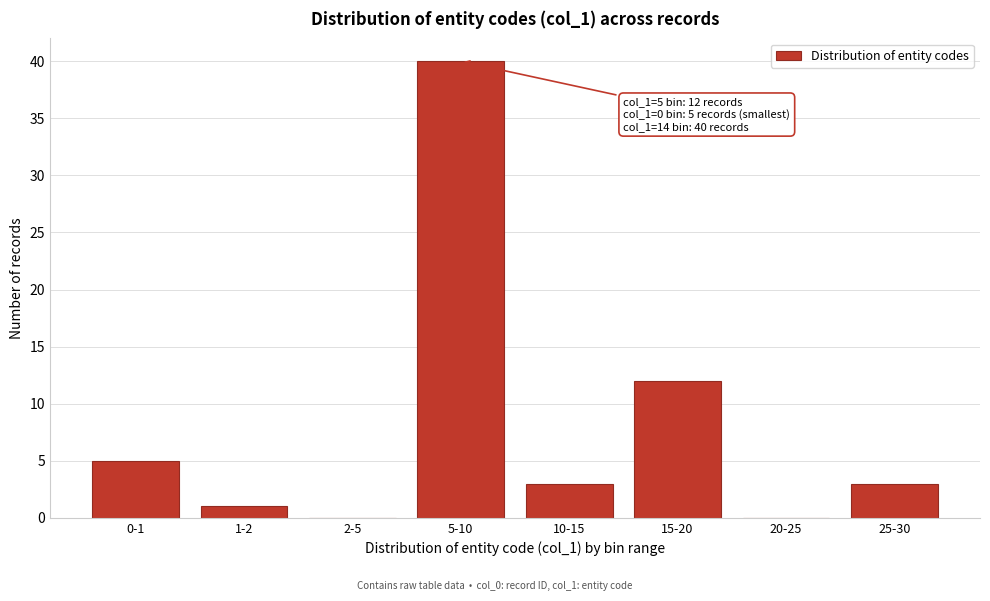

Reading left to right, what are all the values shown in this chart?

0-1=5	1-2=1	2-5=0	5-10=40	10-15=3	15-20=12	20-25=0	25-30=3